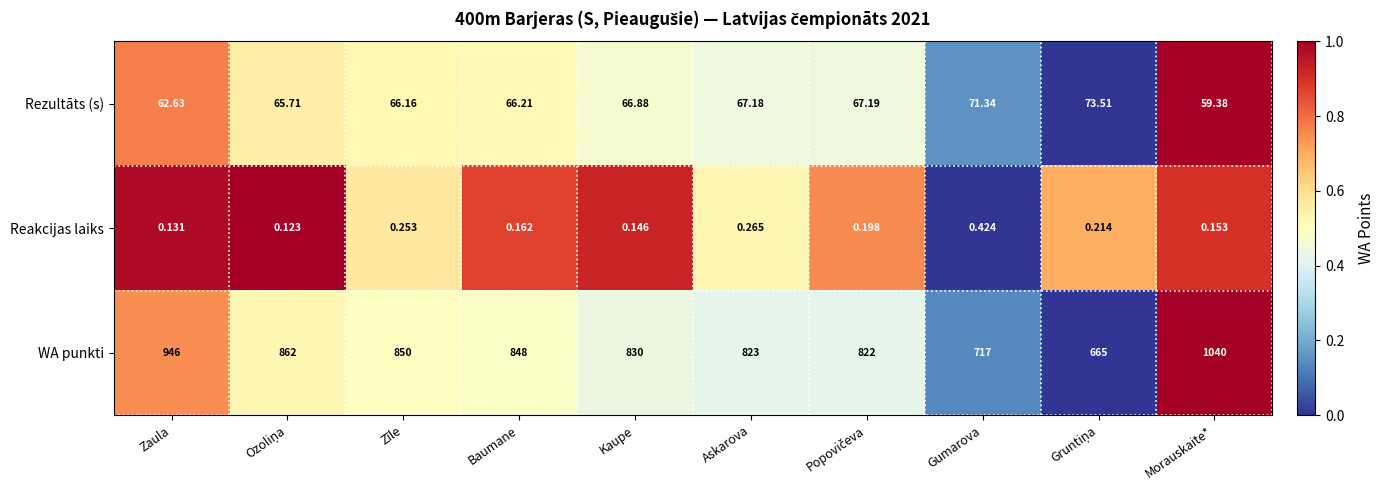

Where is Rezultāts (s) nearest to the value 66?

Zīle